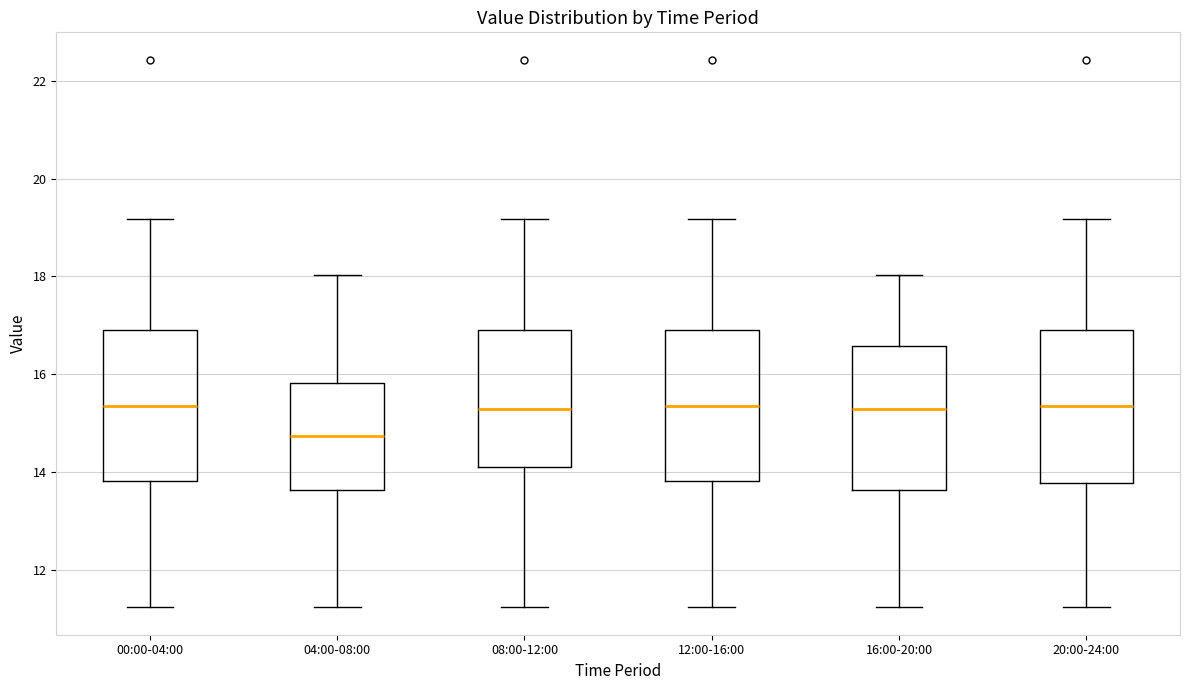

Reading left to right, read every box against the y-axis: the position of its median line, the range the box covers, and the ends of its whiskers. The values are not printed on the chart, so give them approximately, as read against the axis.

00:00-04:00: median 15.4, box 13.8 to 17.0, whiskers 11.2 to 19.2
04:00-08:00: median 14.8, box 13.6 to 15.8, whiskers 11.2 to 18.0
08:00-12:00: median 15.2, box 14.2 to 17.0, whiskers 11.2 to 19.2
12:00-16:00: median 15.4, box 13.8 to 17.0, whiskers 11.2 to 19.2
16:00-20:00: median 15.2, box 13.6 to 16.6, whiskers 11.2 to 18.0
20:00-24:00: median 15.4, box 13.8 to 17.0, whiskers 11.2 to 19.2